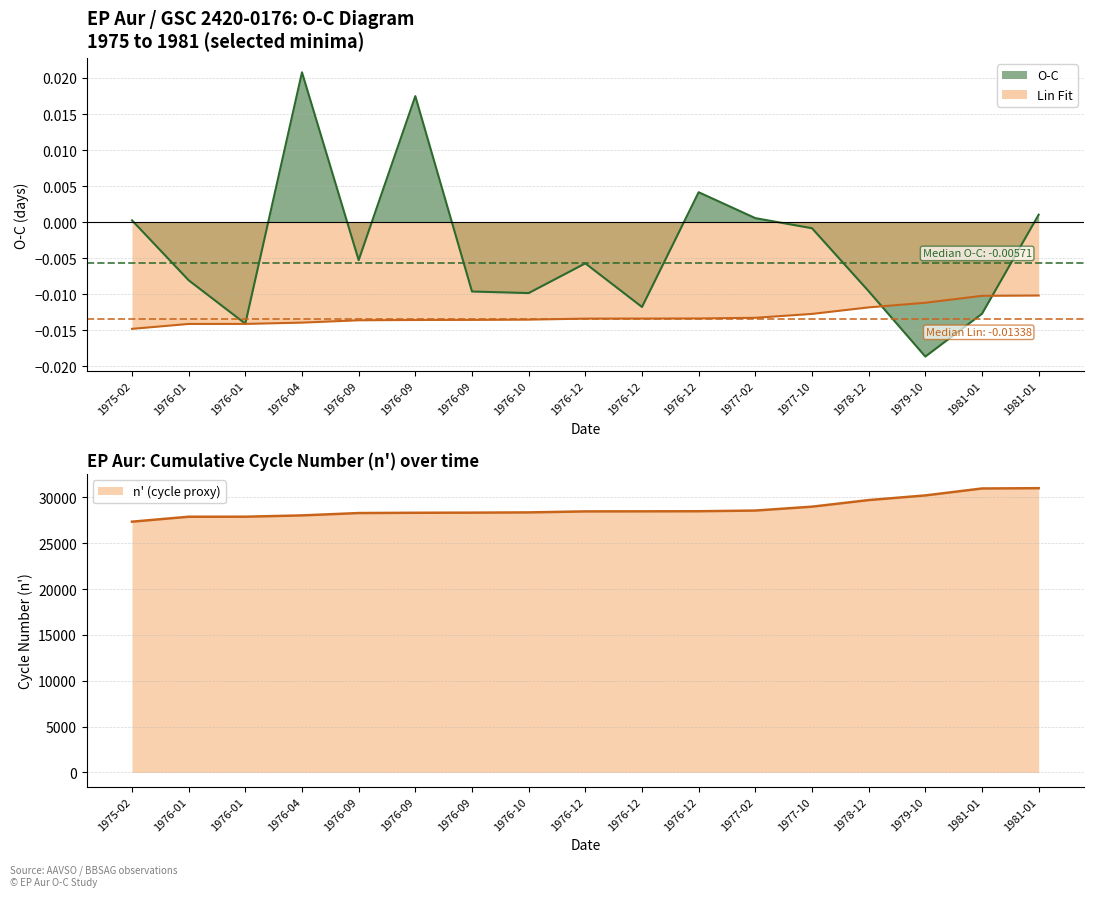

The n_prime series shows 30995.0 at 1981-01. True or false?

True